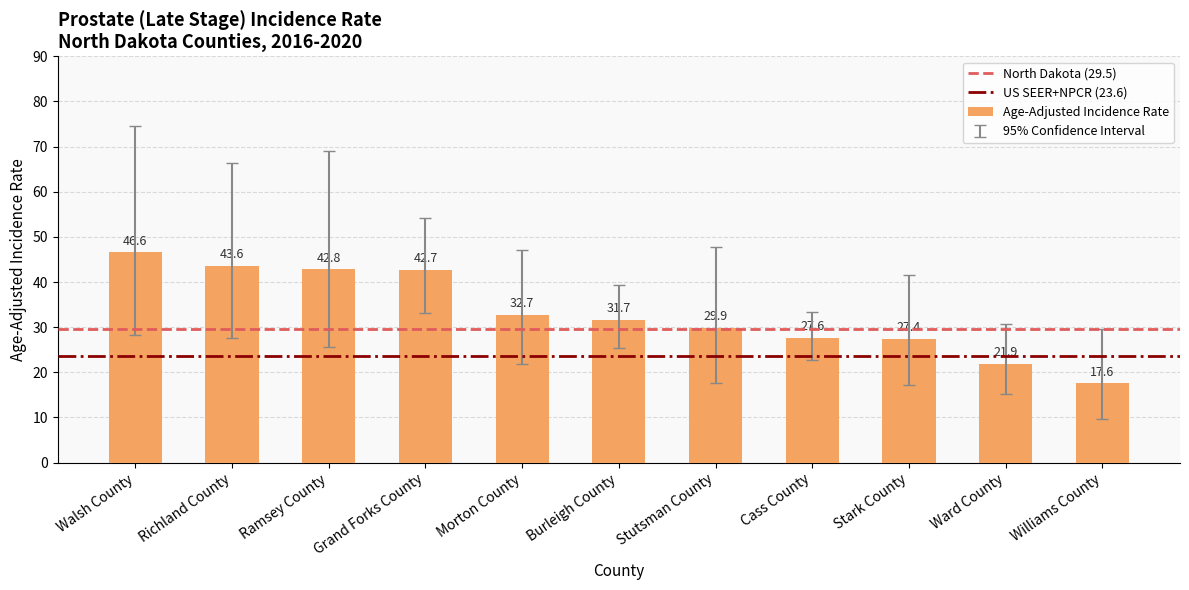

What is the smallest value displayed?

17.6